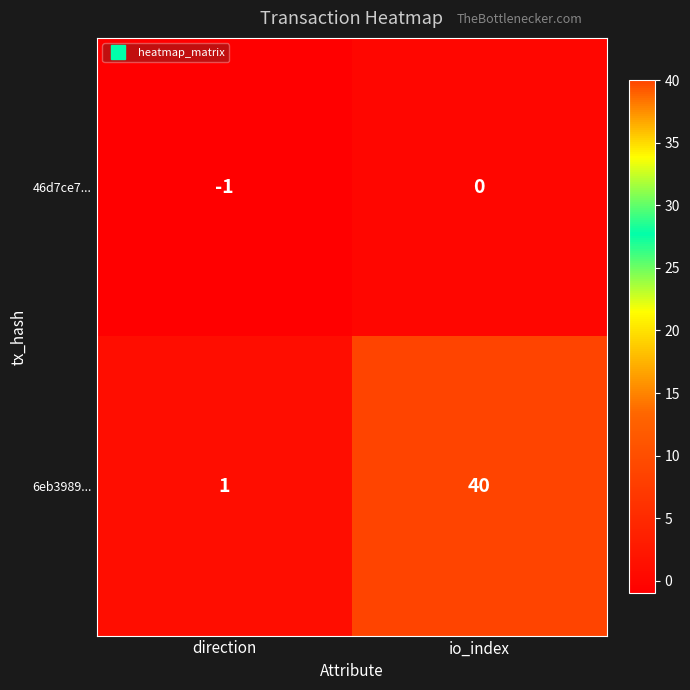

At how many categories does at least one series exceed 4?

1